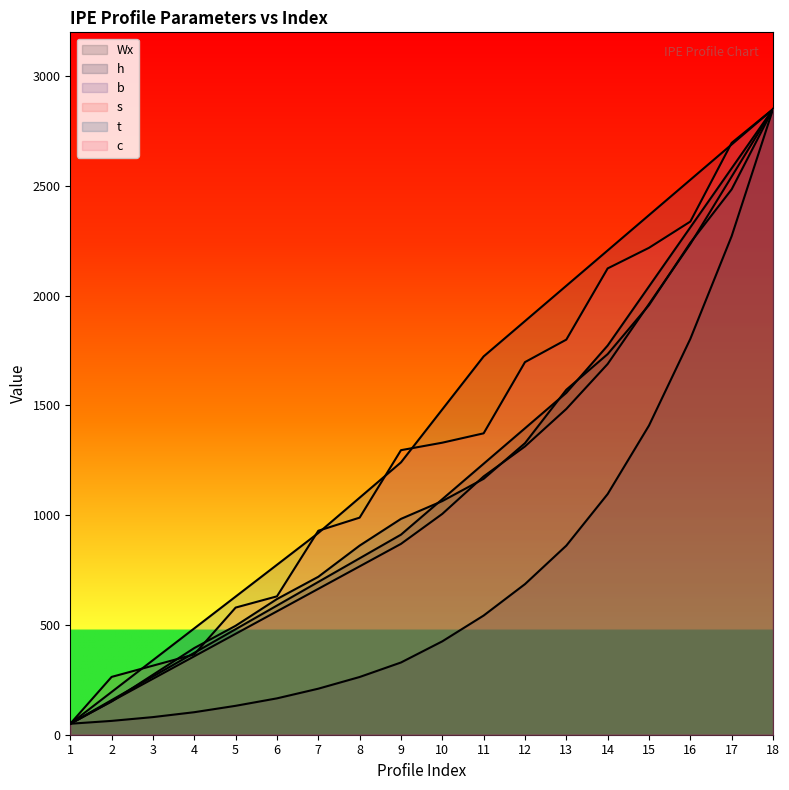

Where is t nearest to the value 1449?

12